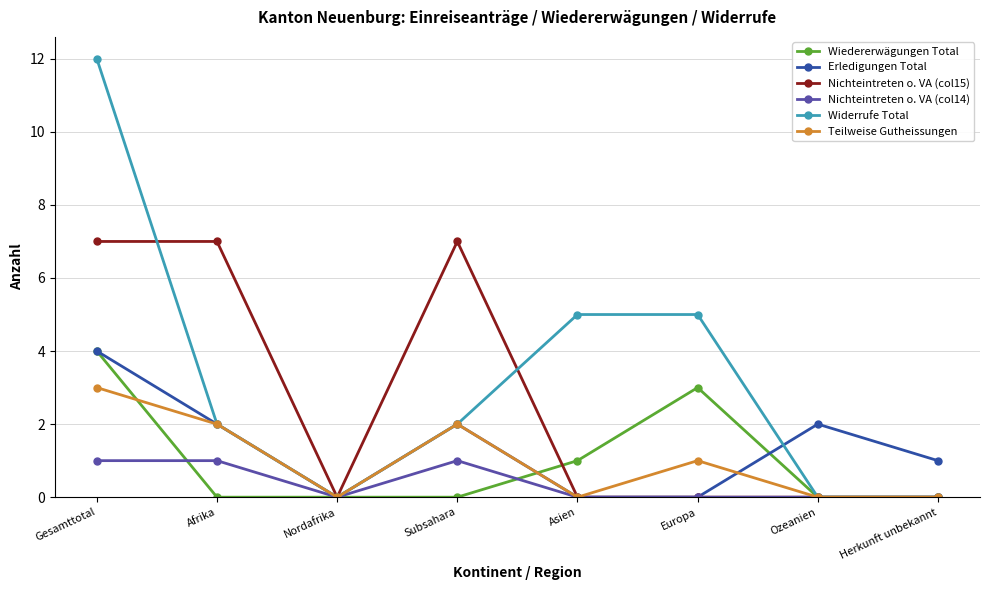

Count the number of data series in this chart.

6